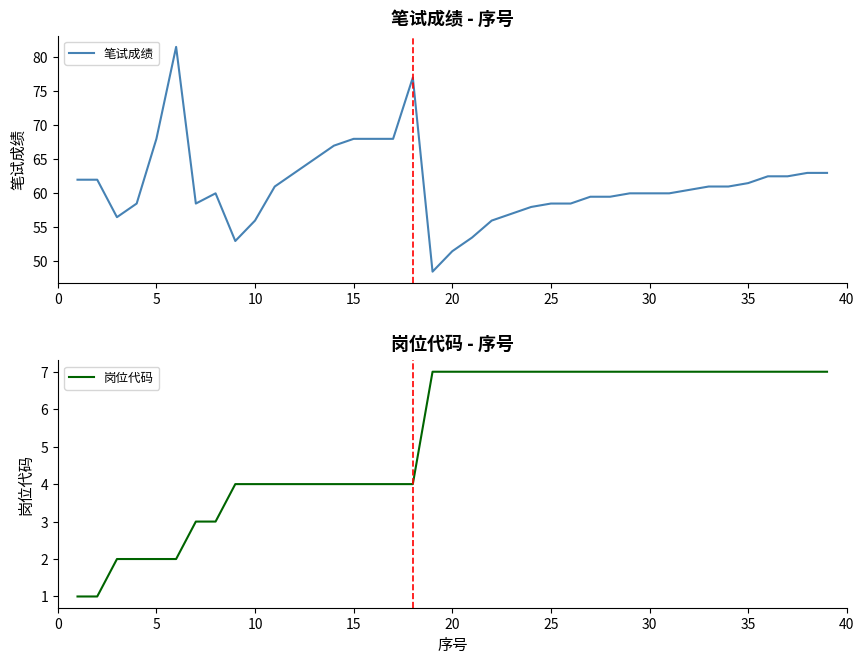

What are all the series names shown in the legend?

笔试成绩, 岗位代码